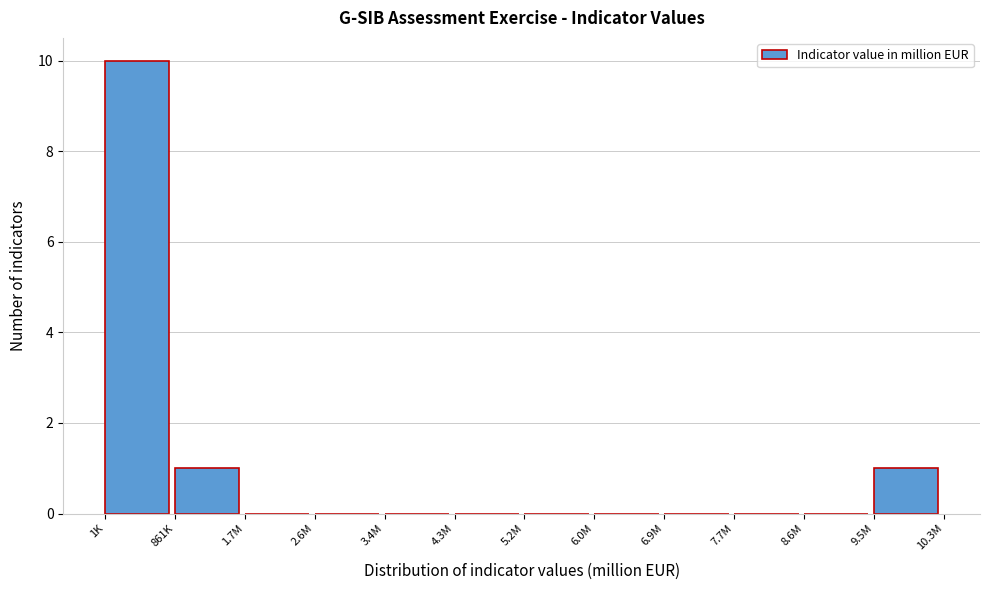

Reading left to right, transcribe all the data shown in this chart.

1K=10	861K=1	1.7M=0	2.6M=0	3.4M=0	4.3M=0	5.2M=0	6.0M=0	6.9M=0	7.7M=0	8.6M=0	9.5M=1